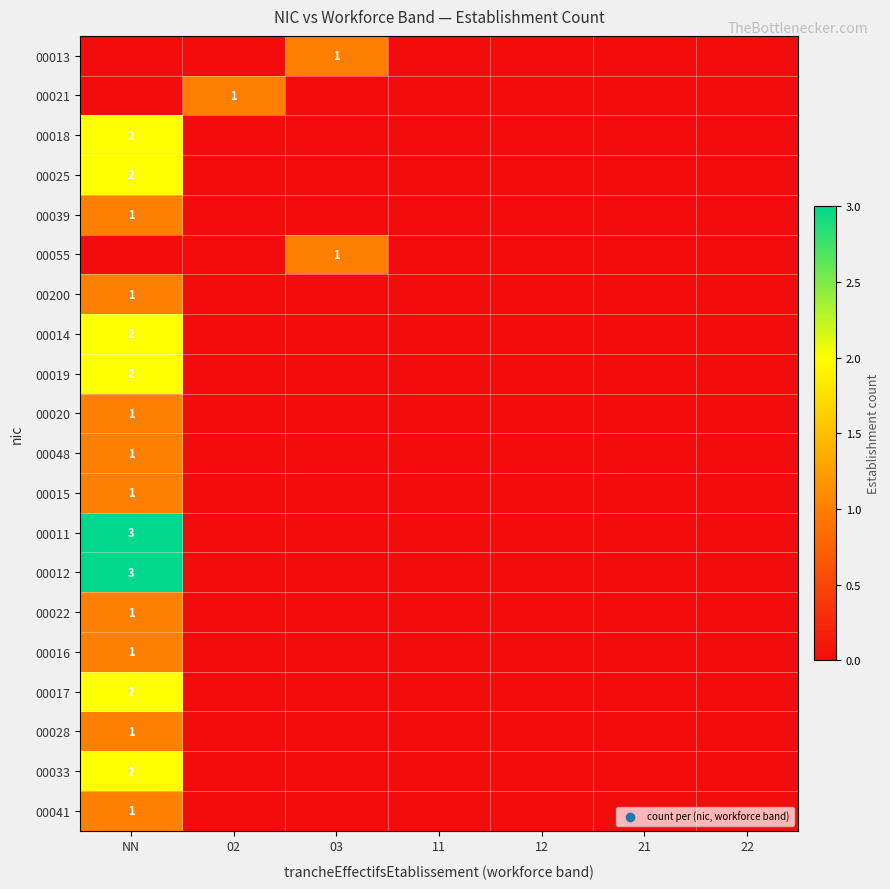

The value of 00014 at NN is 2. True or false?

True